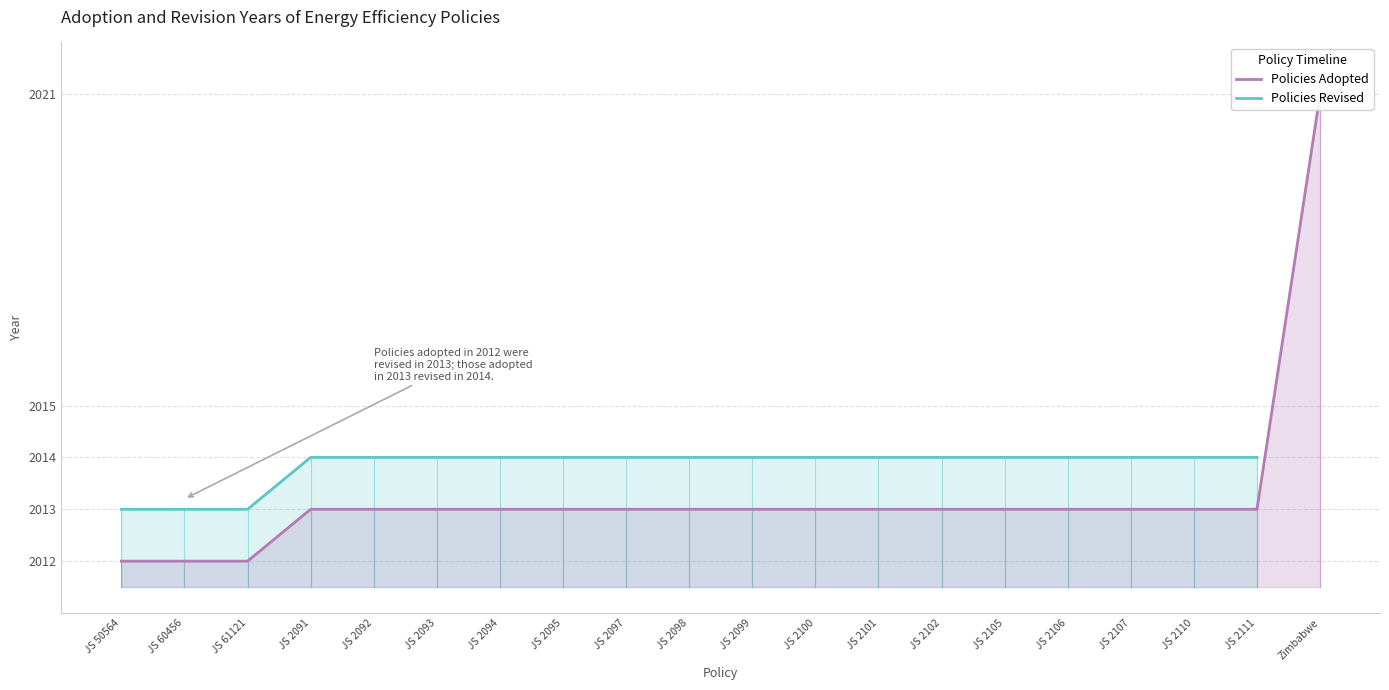

What is the value of the 2nd point from the left?

2012